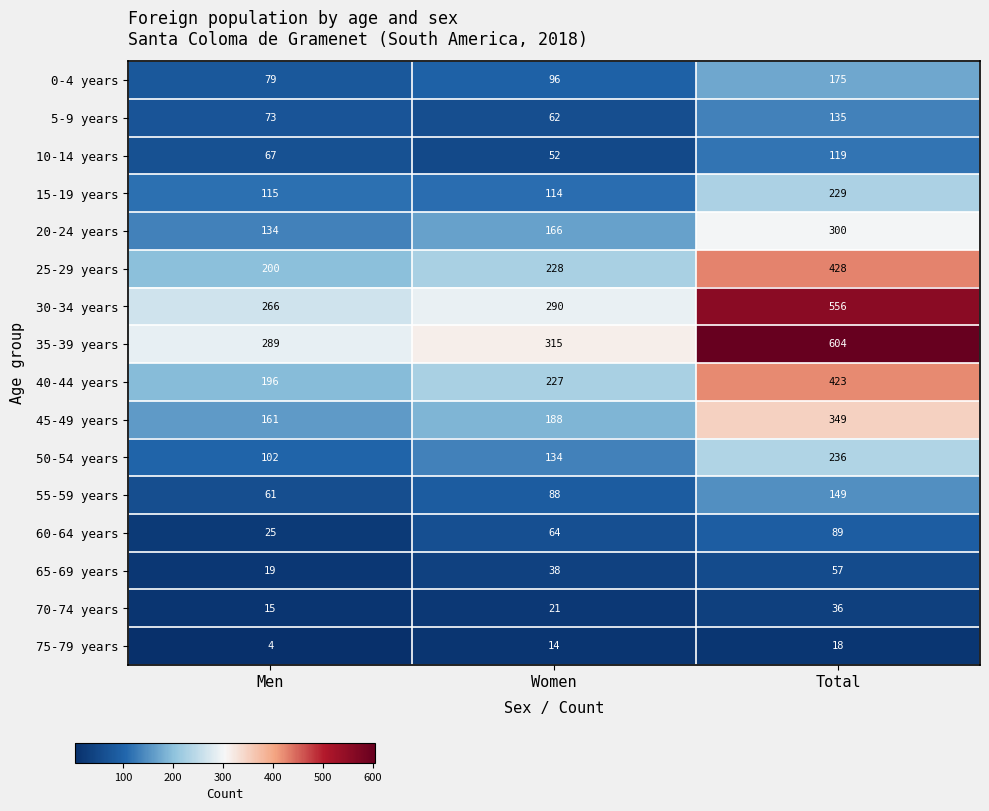

What is the maximum value for 60-64 years?

89